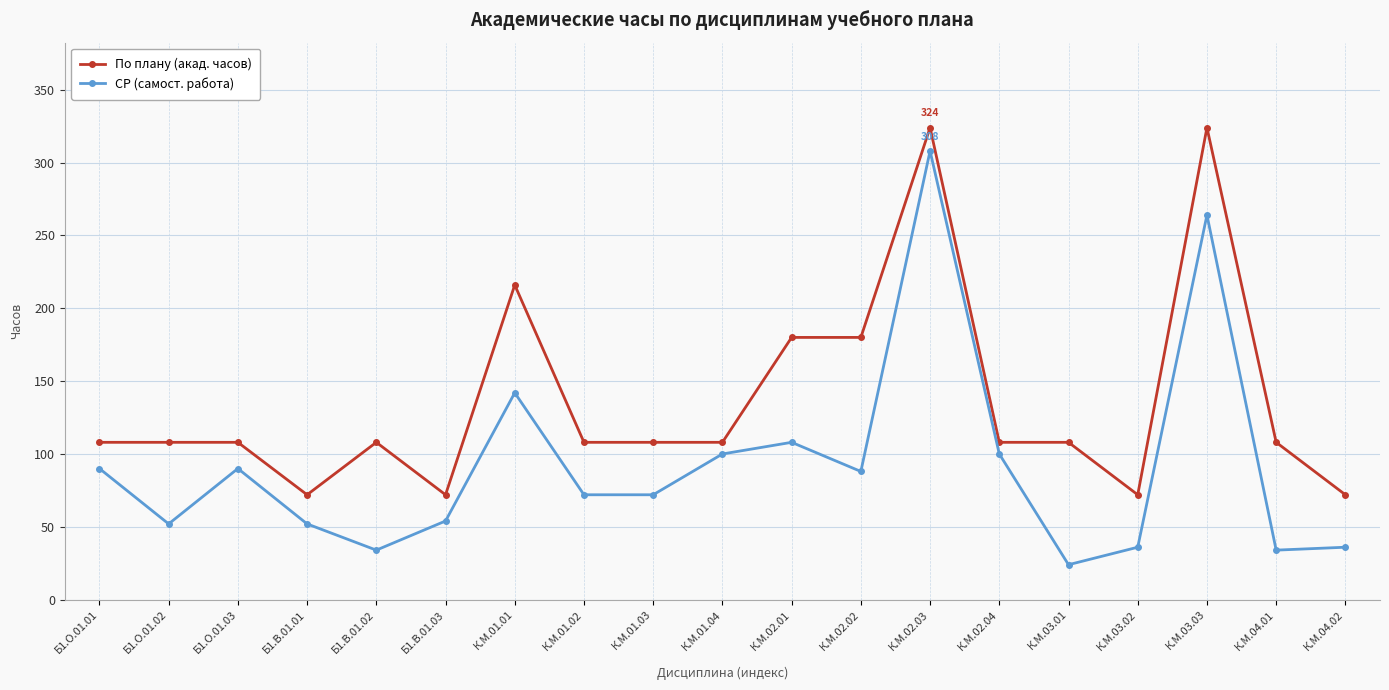

How many interior local peaks does the СР (самост. работа) series have?

5